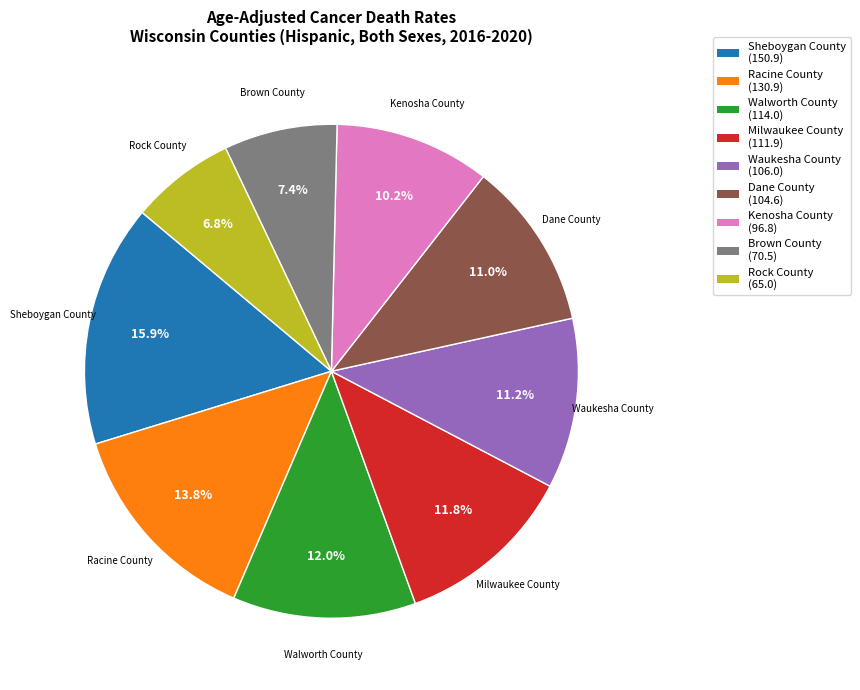

How much of the chart is everything except Brown County?

92.6%